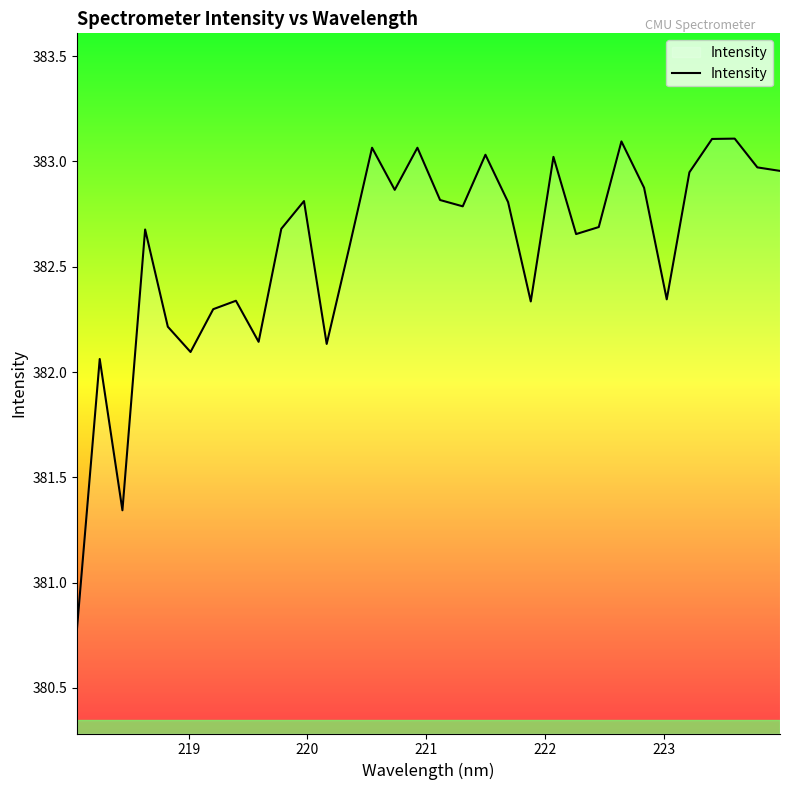

What is the difference between the maximum and minimum values?

2.3